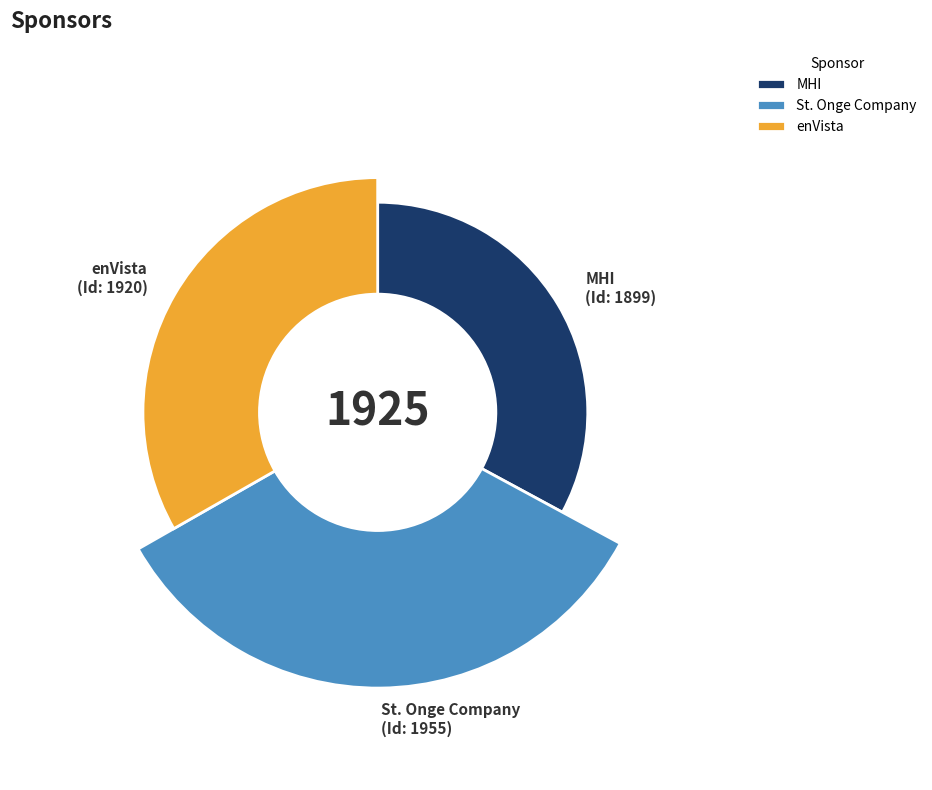

What is the total percentage of enVista and St. Onge Company?

67.1%